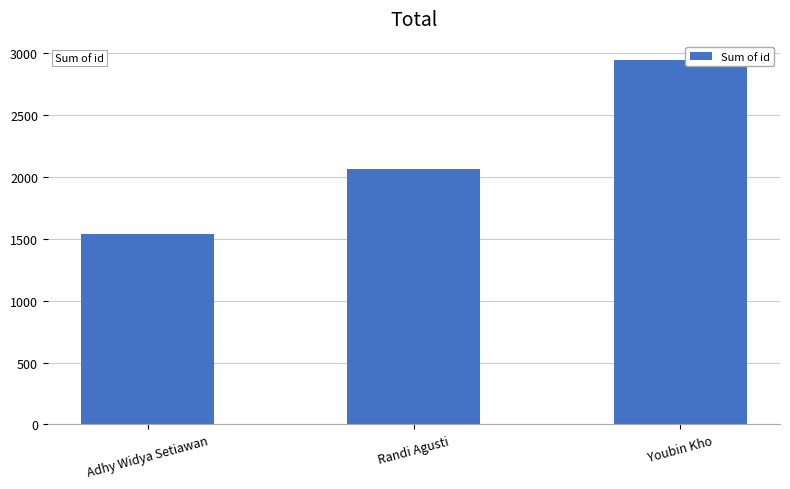

Reading left to right, extract all data points from this chart.

Adhy Widya Setiawan=1536	Randi Agusti=2067	Youbin Kho=2948